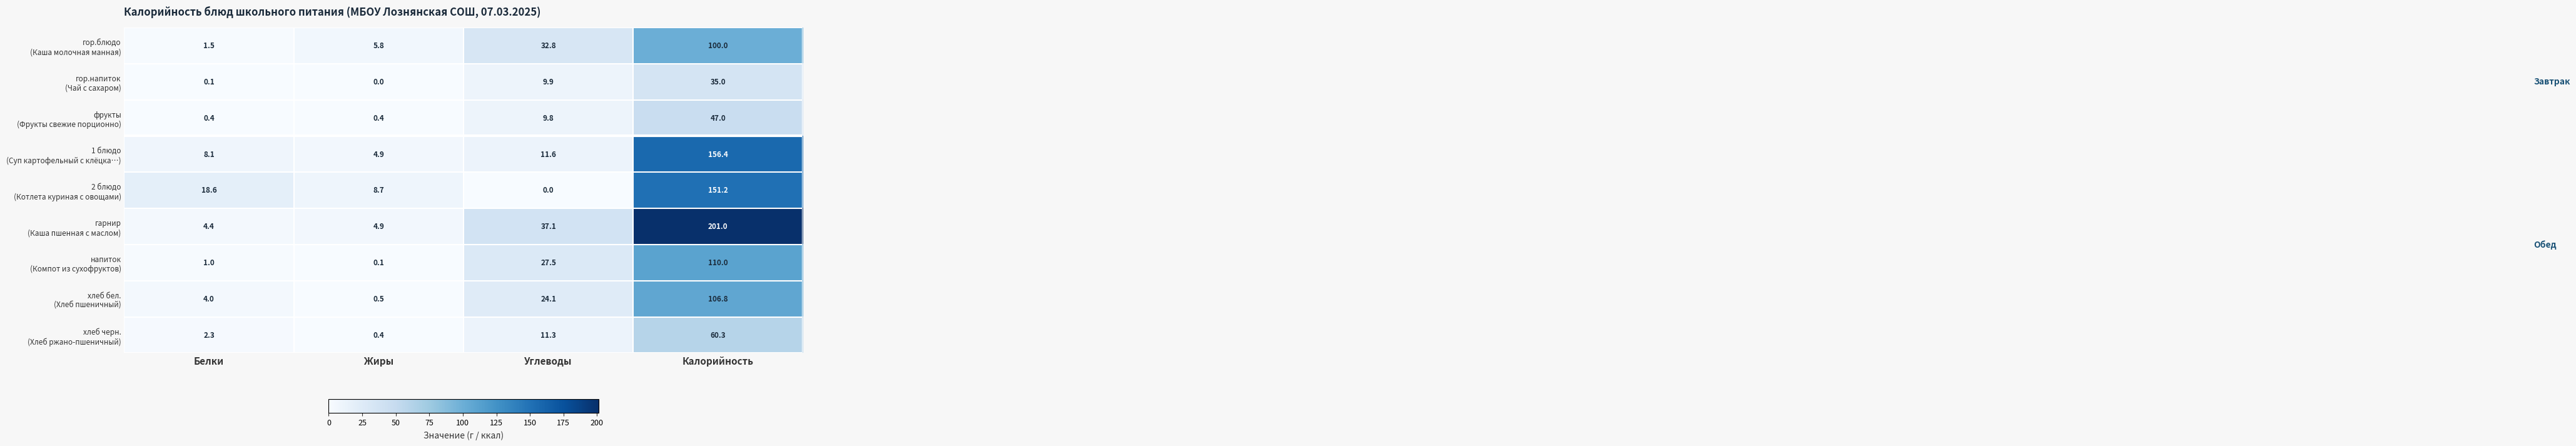

At which category does the chart reach its peak across all series?

Калорийность